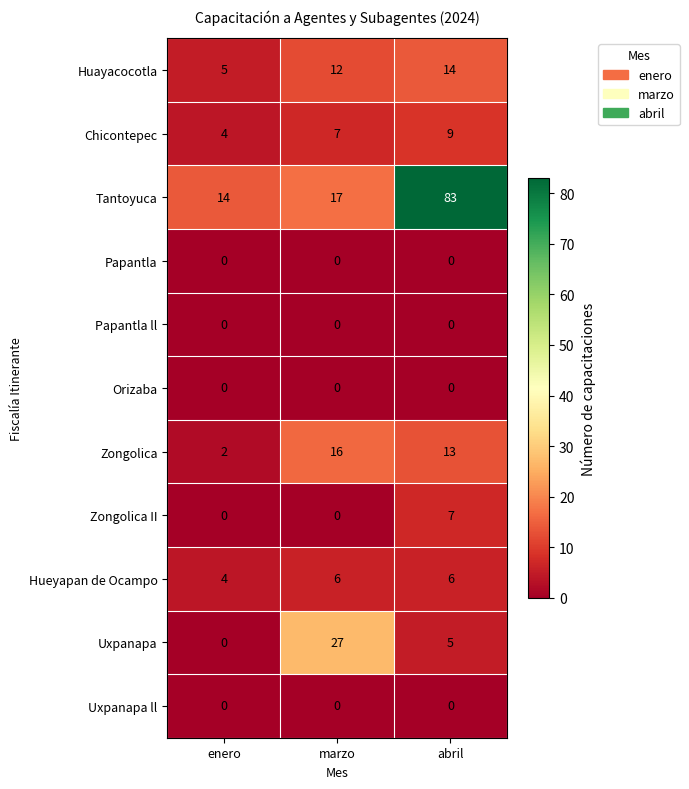

The value of Papantla at abril is 0. True or false?

True